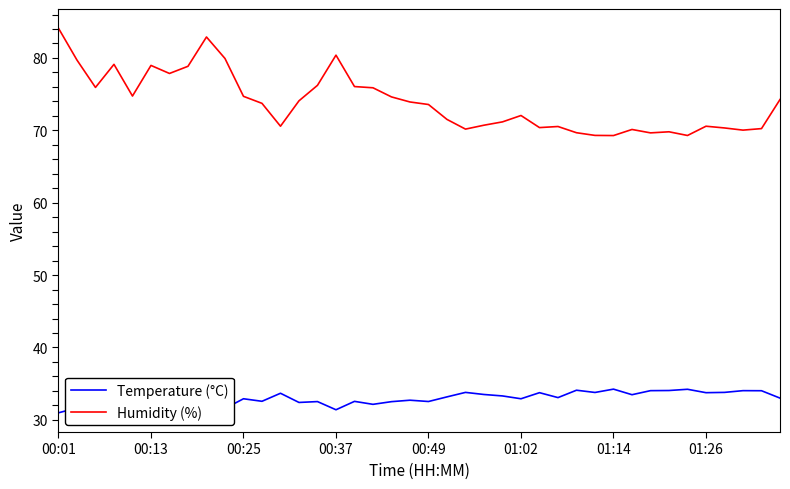

How many categories are shown in the chart?

40